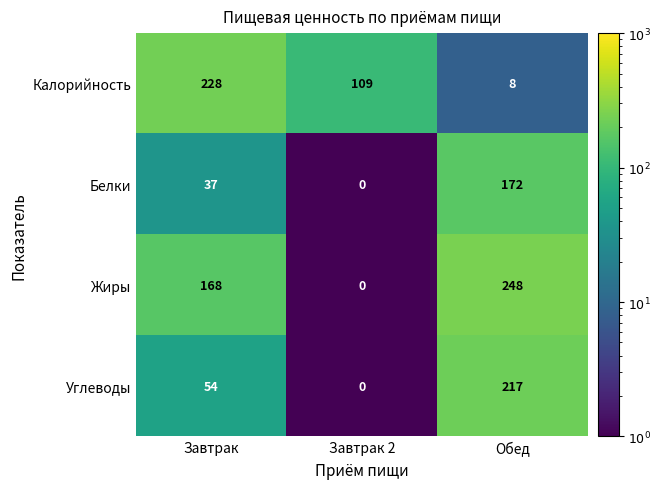

How many positive values does the Белки series have?

2